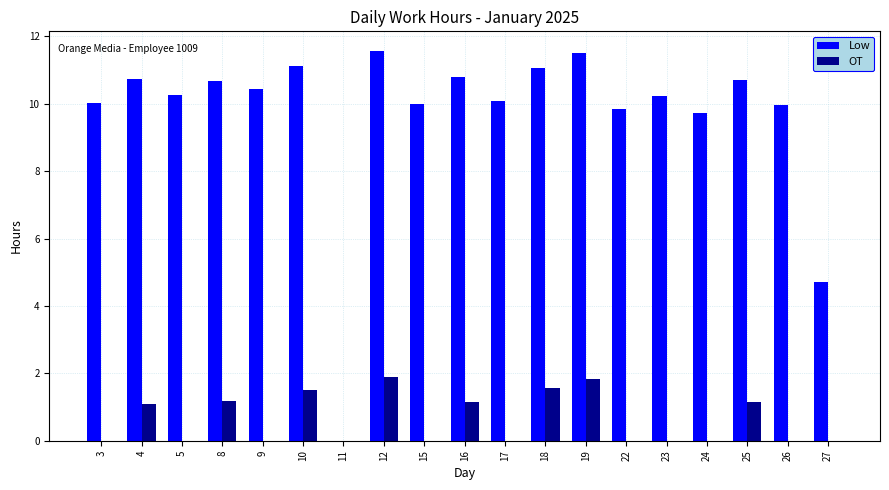

Is it true that OT equals 1.1 at 5?

False